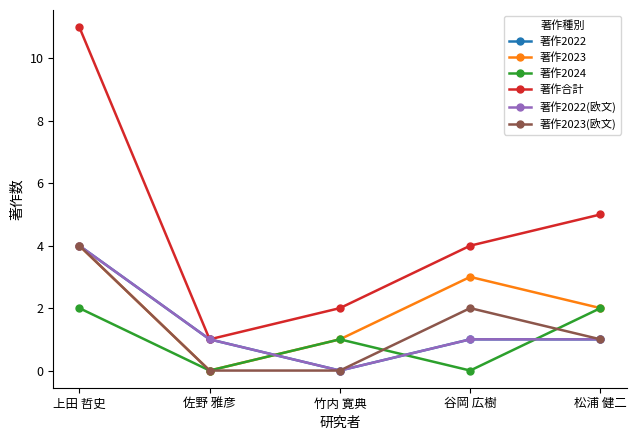

Rank the categories by 著作2023 value from lowest to highest.

佐野 雅彦, 竹内 寛典, 松浦 健二, 谷岡 広樹, 上田 哲史